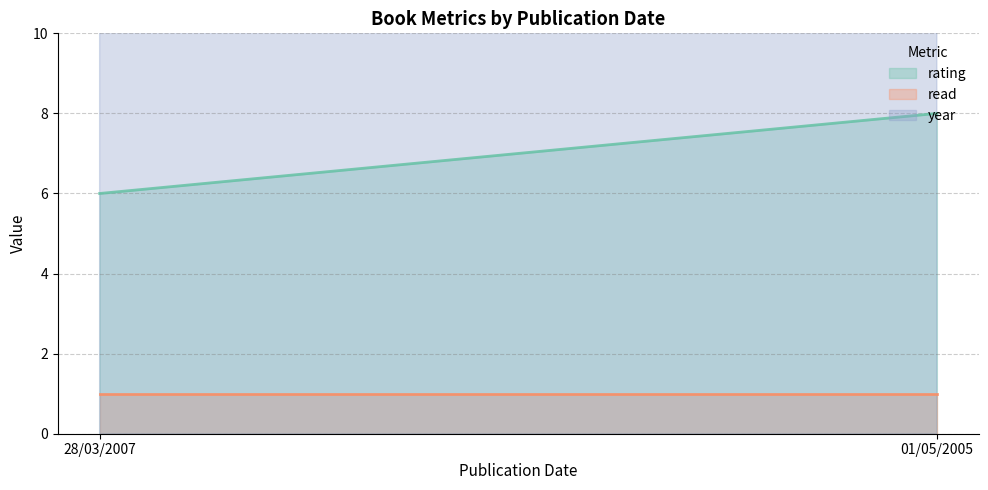

What is the highest value of the year series?

2007